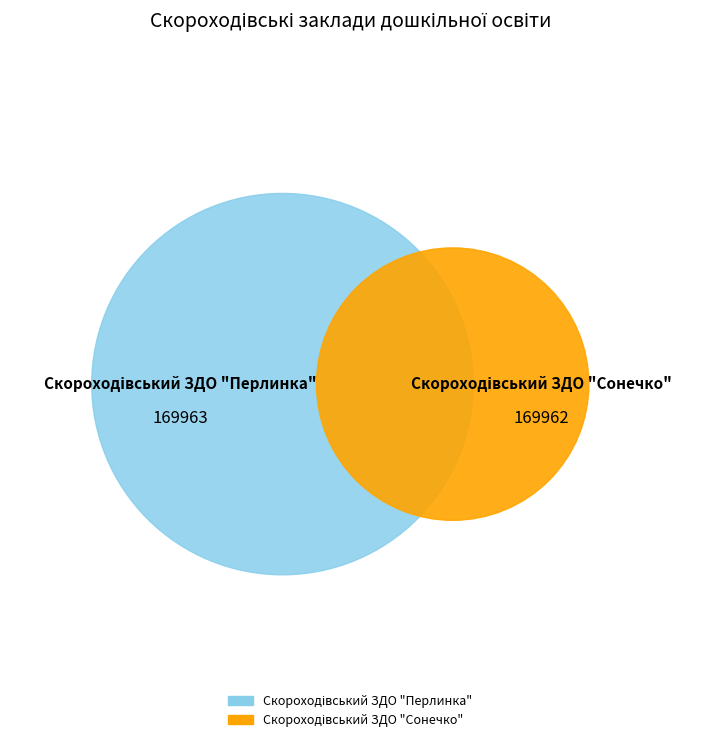

Count the number of slices in the pie.

2